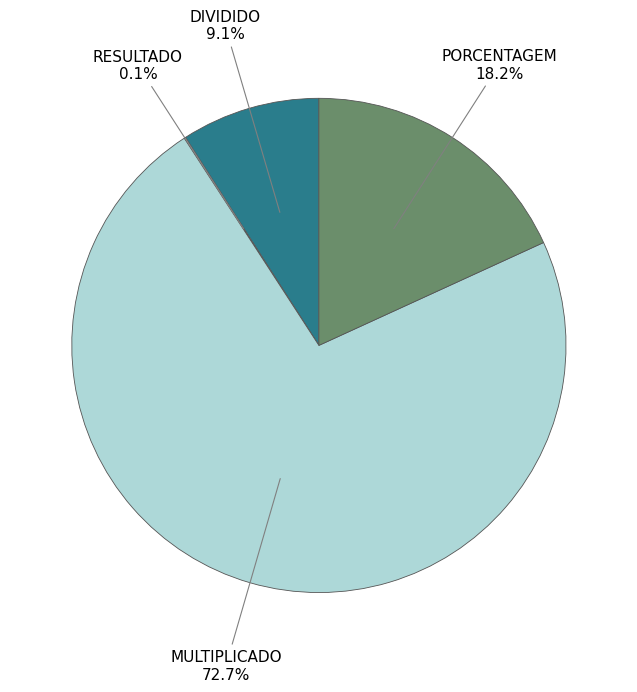

What is the largest slice in the pie chart?

MULTIPLICADO